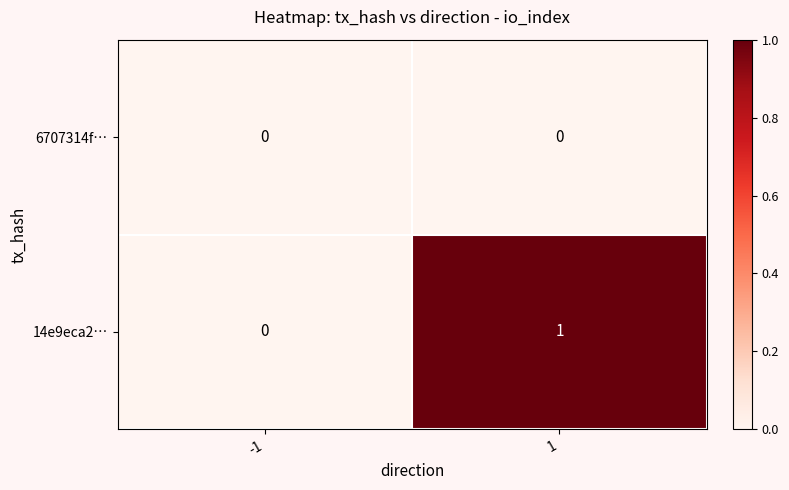

Rank the series by their average value, from lowest to highest.

6707314f…, 14e9eca2…